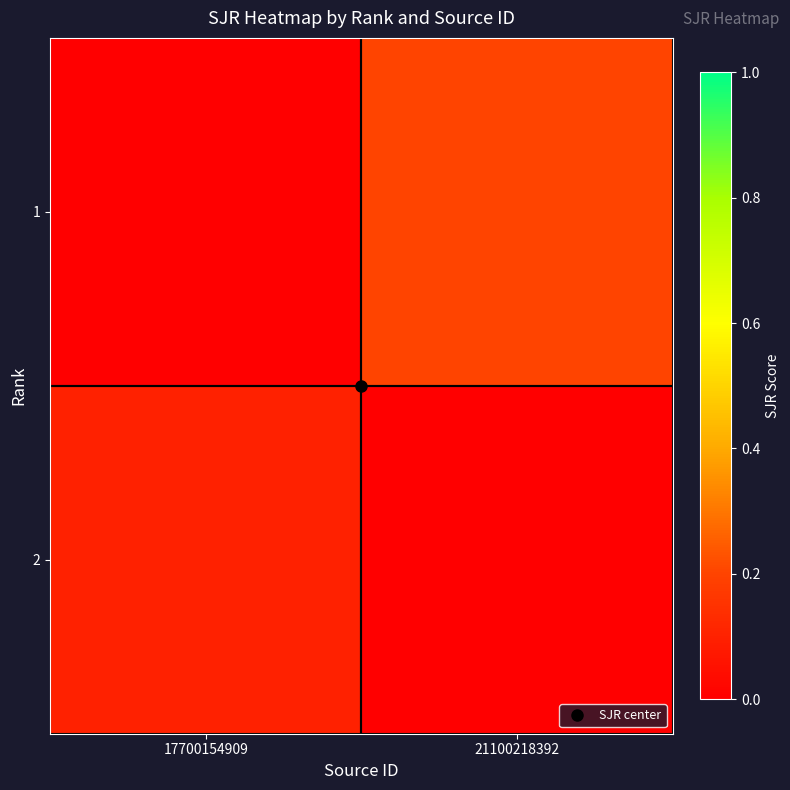

Reading left to right, transcribe all the data shown in this chart.

1: 17700154909=0.0	21100218392=0.2
2: 17700154909=0.1	21100218392=0.0